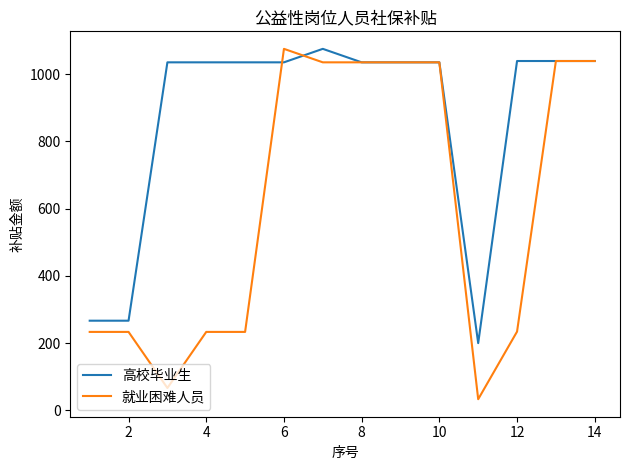

How many lines are shown in the chart?

2